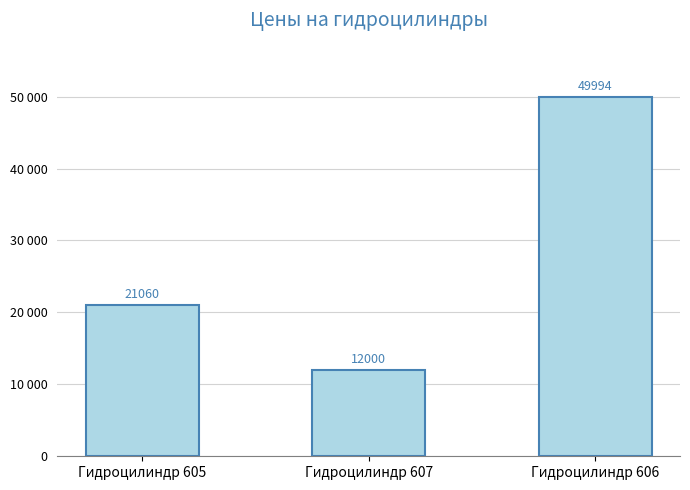

Are the bars grouped side by side (vs. stacked)?

No